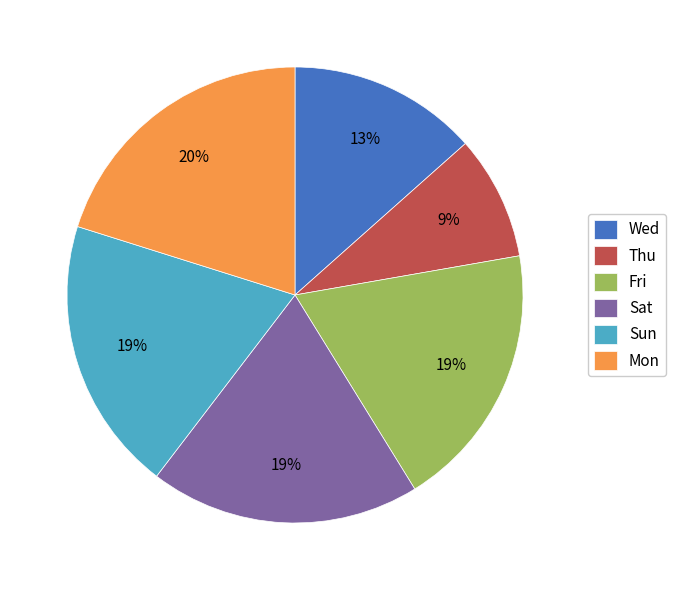

To the nearest percent, what portion does Wed represent?

13%